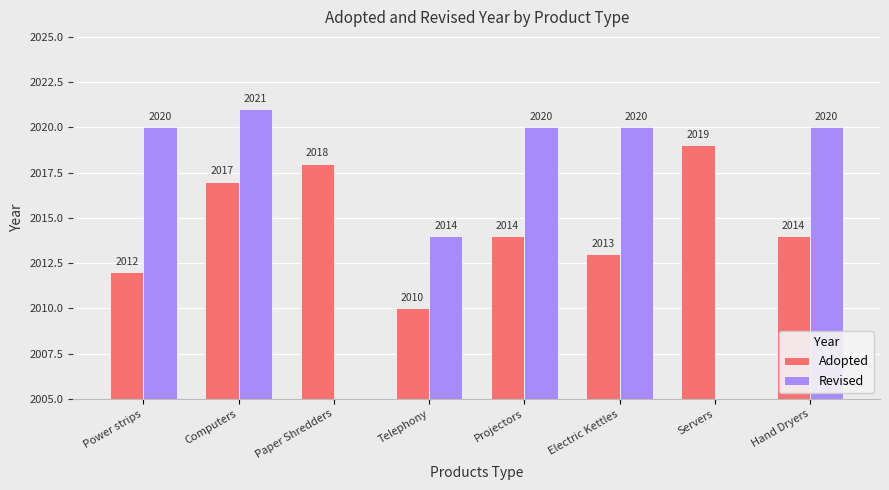

How many data points does each series have?

8